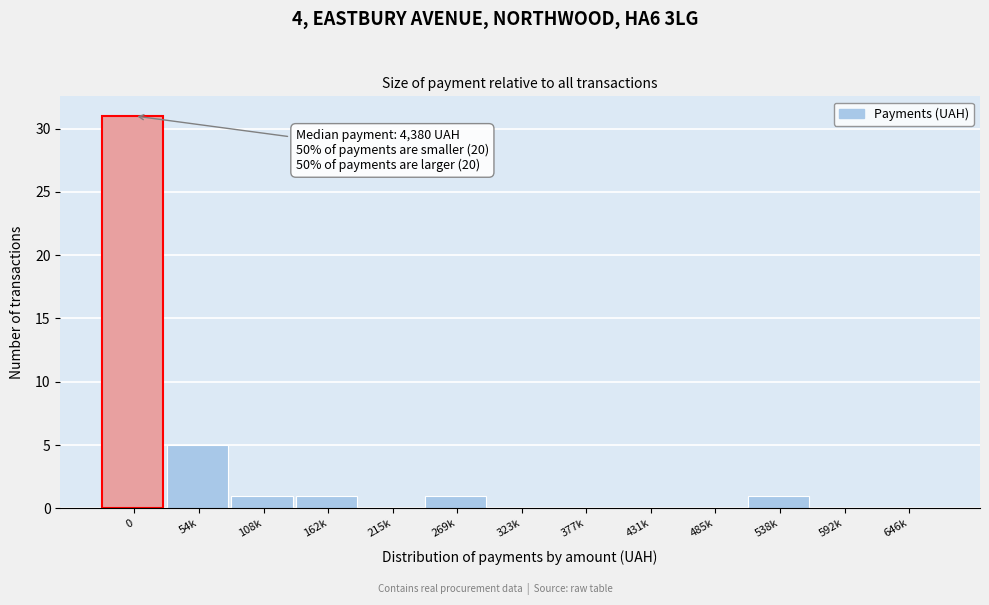

Reading right to left, extract all data points from this chart.

646k=0	592k=0	538k=1	485k=0	431k=0	377k=0	323k=0	269k=1	215k=0	162k=1	108k=1	54k=5	0=31